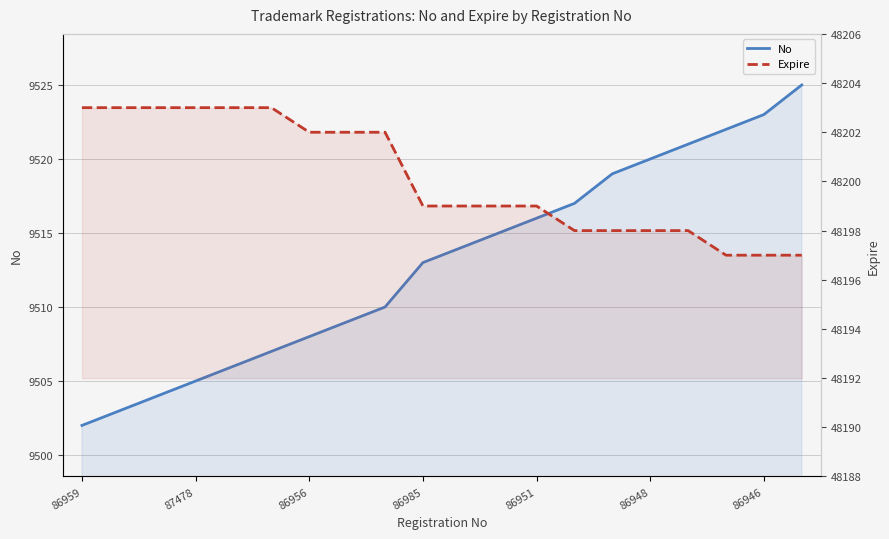

Between 86956 and 86951, which series saw the biggest shift?

No